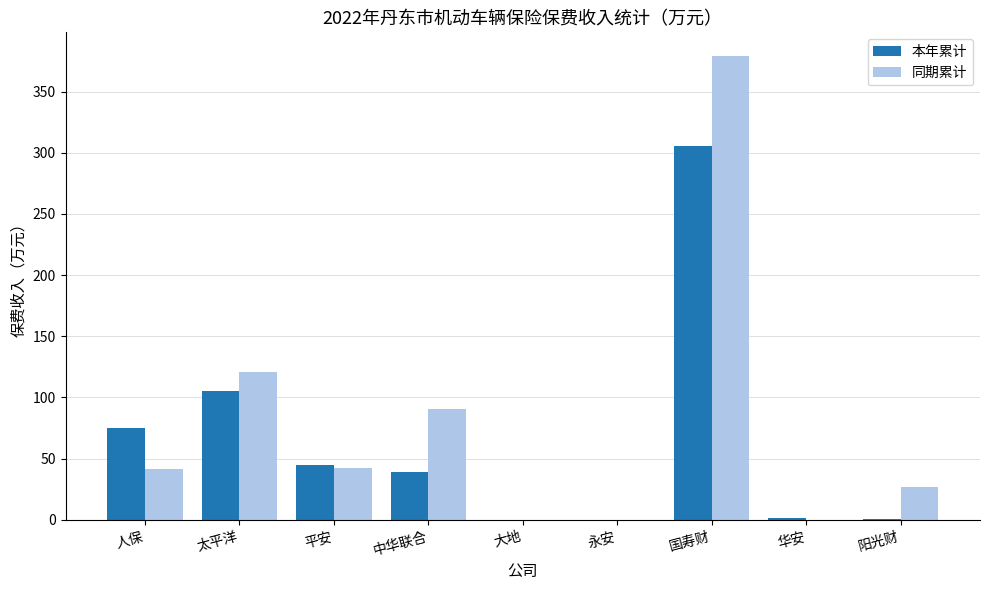

Read the 本年累计 value at 阳光财.

0.9